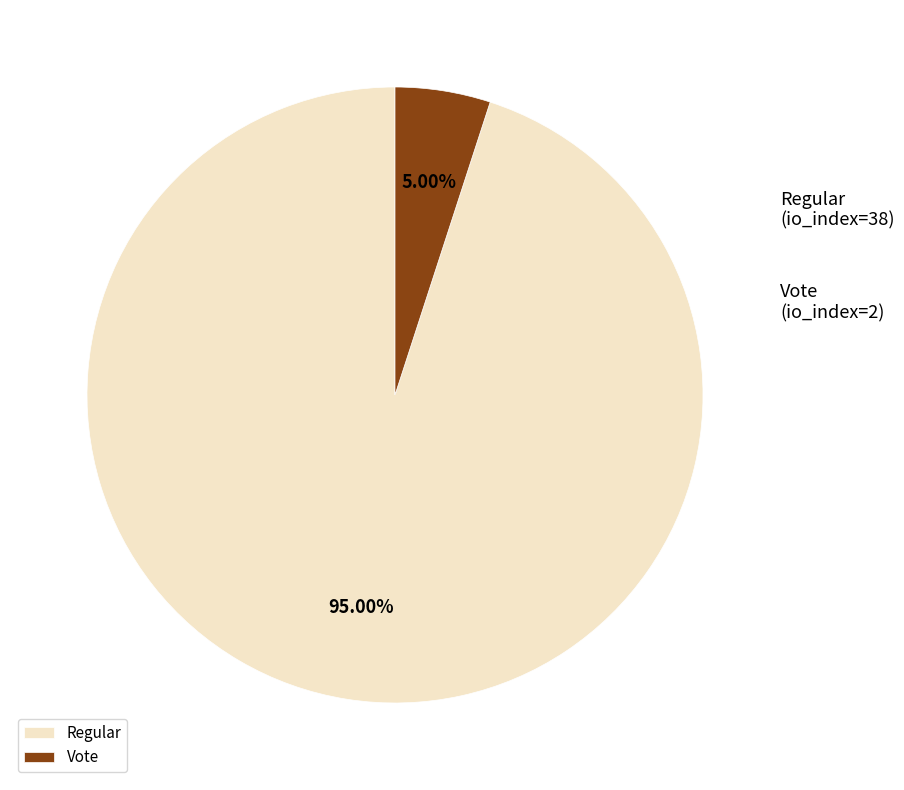

How many slices are in this pie chart?

2